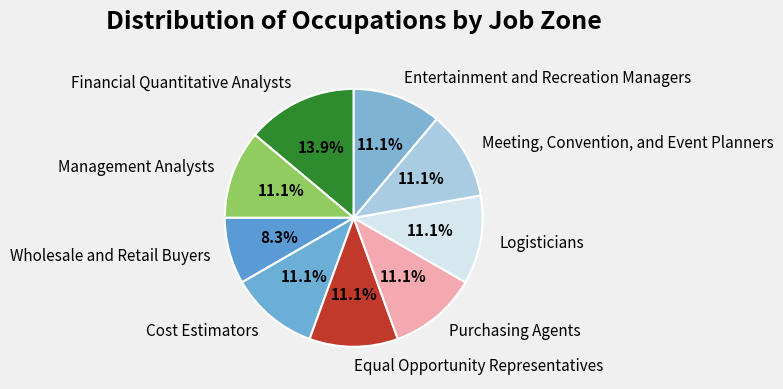

Count the number of slices in the pie.

9